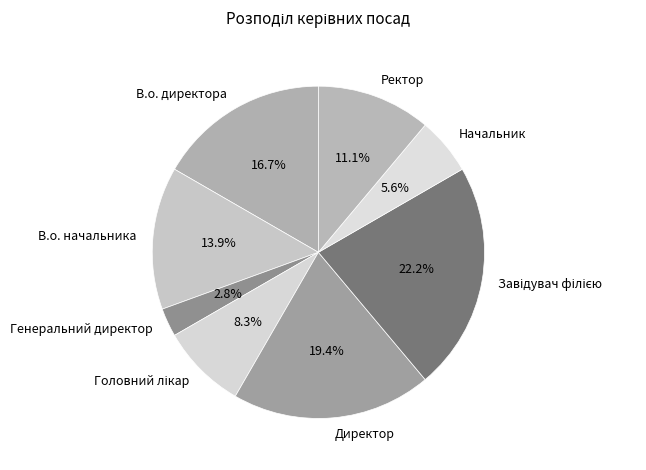

Does В.о. директора account for over 50% of the chart?

No